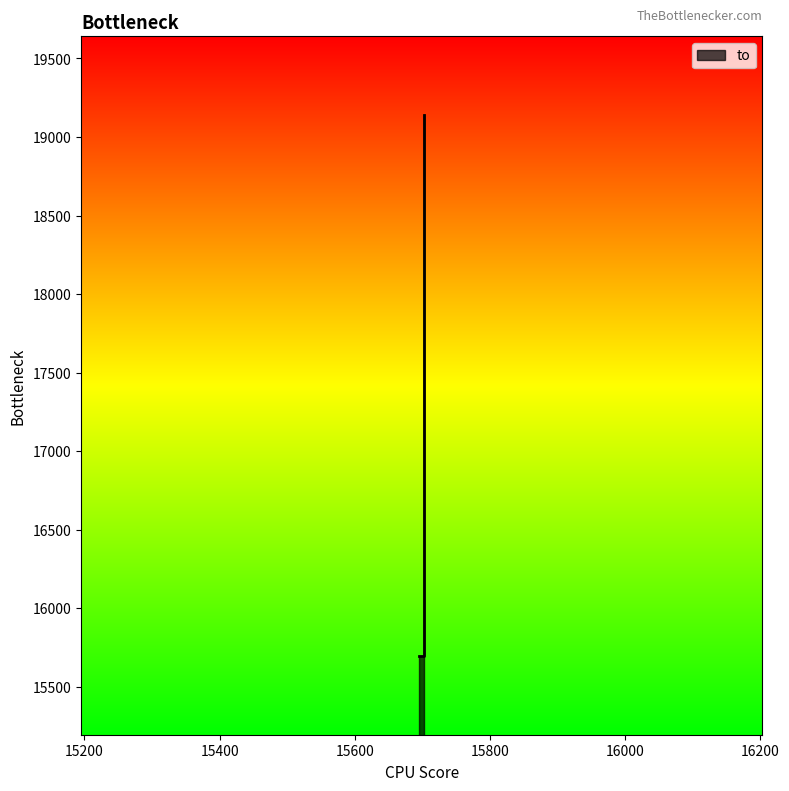

The chart shows a value of 23930 at 15703. True or false?

False